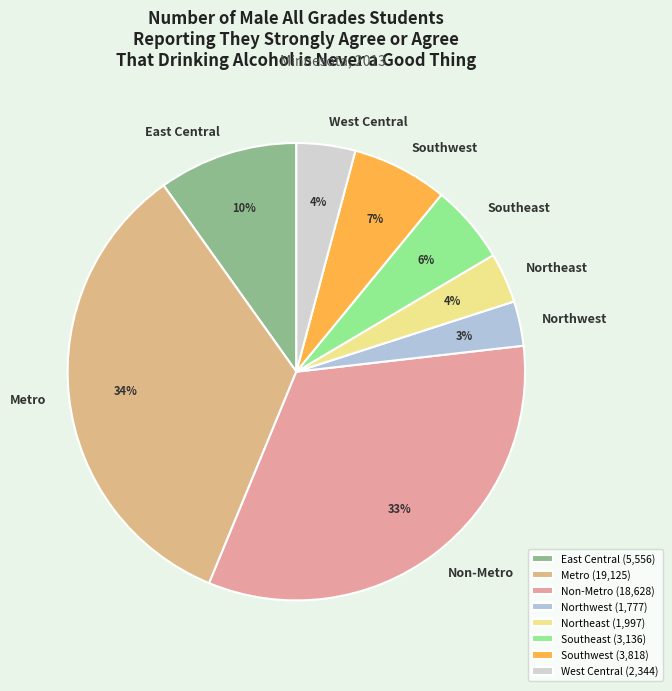

To the nearest percent, what portion does West Central represent?

4%